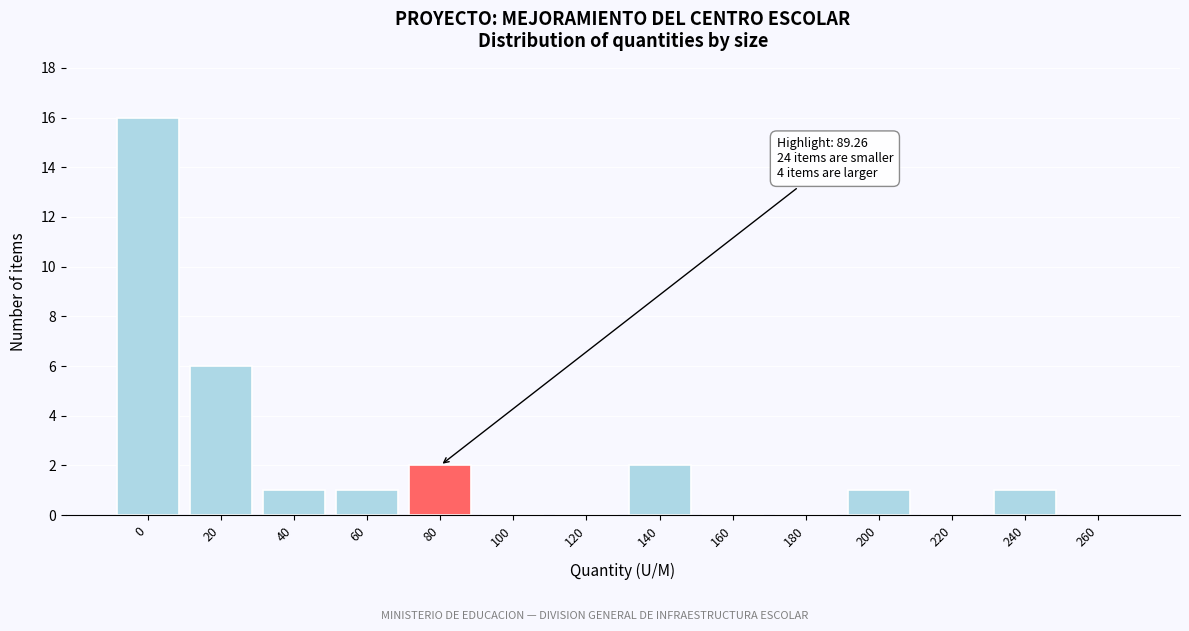

Reading right to left, list all the values displayed in this chart.

260=0	240=1	220=0	200=1	180=0	160=0	140=2	120=0	100=0	80=2	60=1	40=1	20=6	0=16